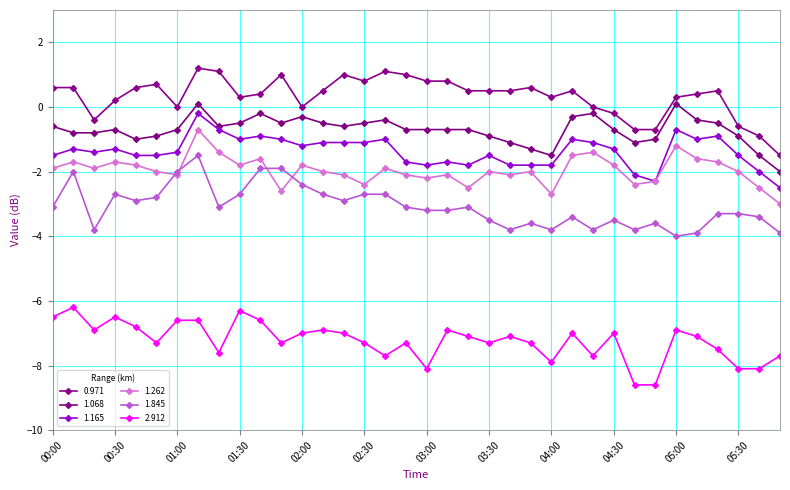

How many lines are shown in the chart?

6